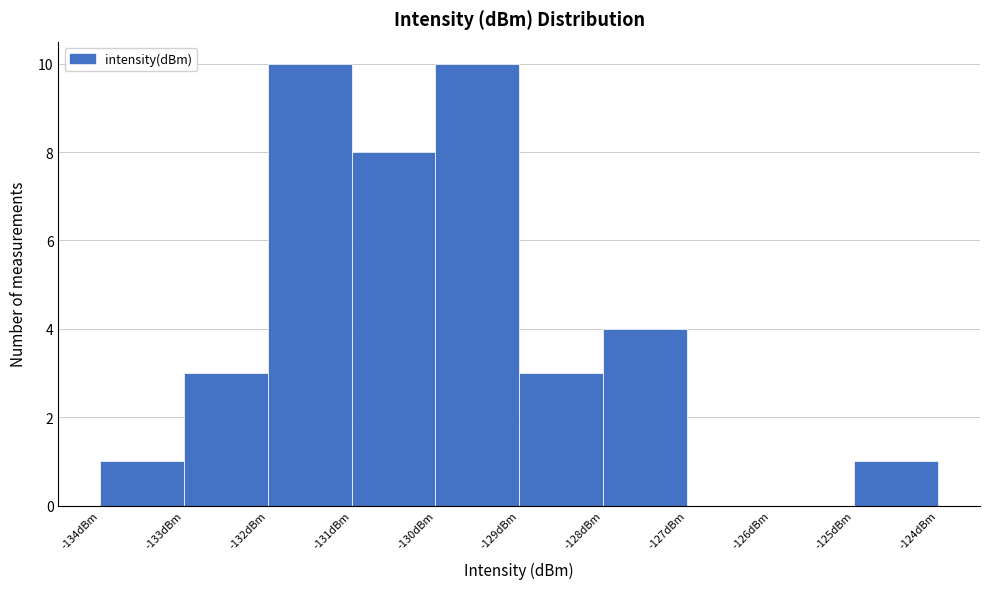

Reading left to right, list every bar in this chart as the range it spans on the x-axis followed by its height. The values are not printed on the chart, so give them approximately, as read against the axis.

-134 to -133: 1
-133 to -132: 3
-132 to -131: 10
-131 to -130: 8
-130 to -129: 10
-129 to -128: 3
-128 to -127: 4
-127 to -126: 0
-126 to -125: 0
-125 to -124: 1